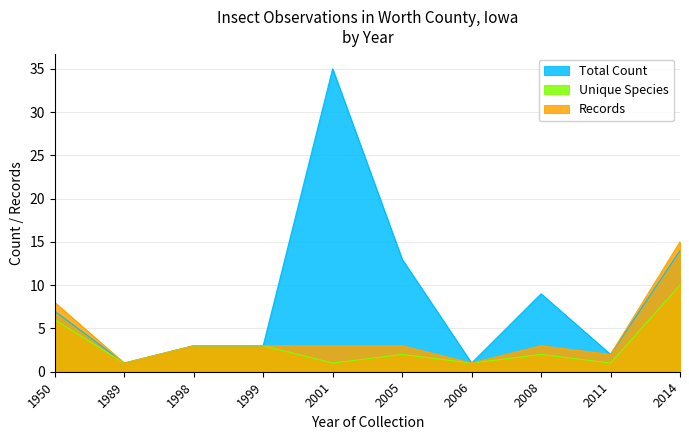

True or false: Records and Unique Species cross at least once.

False